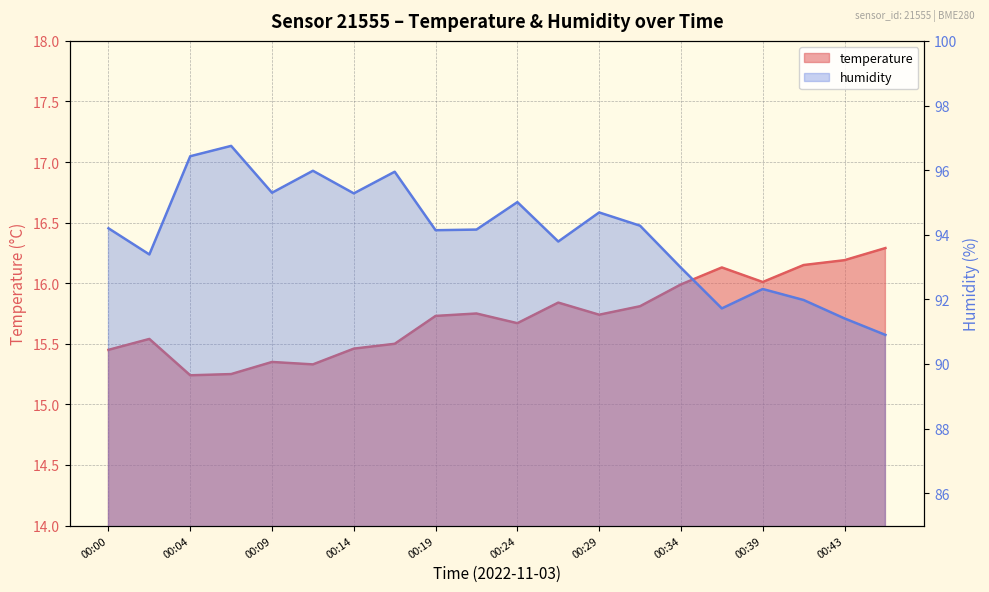

What is the difference between the temperature values at 00:26 and 00:02?

0.3